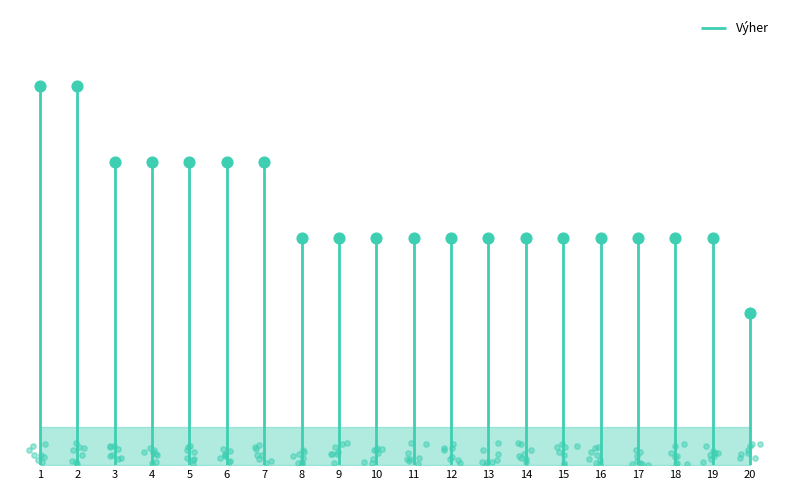

What is the change in value from 1 to 18?

-2